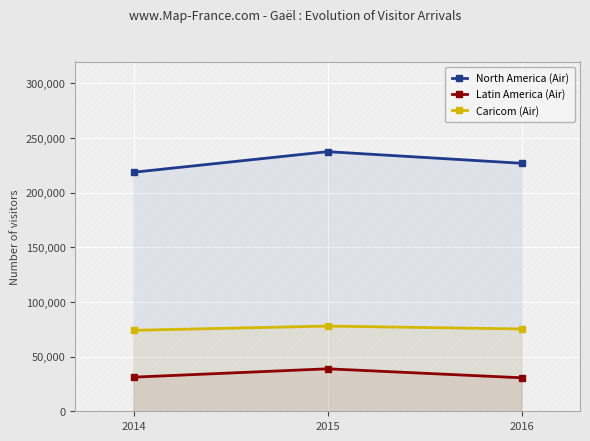

What are all the series names shown in the legend?

North America (Air), Latin America (Air), Caricom (Air)